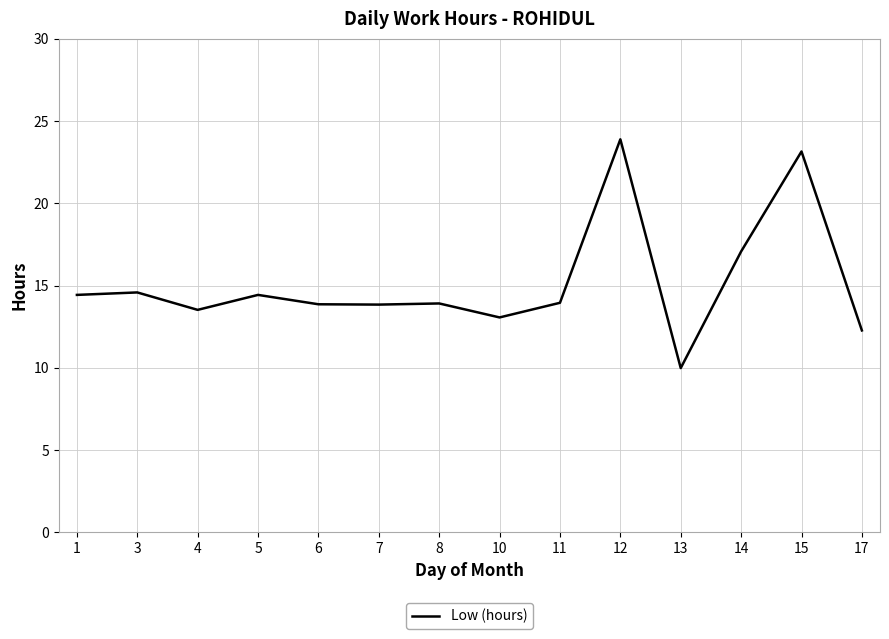

What is the ratio of the value at 12 to the value at 8?

1.7